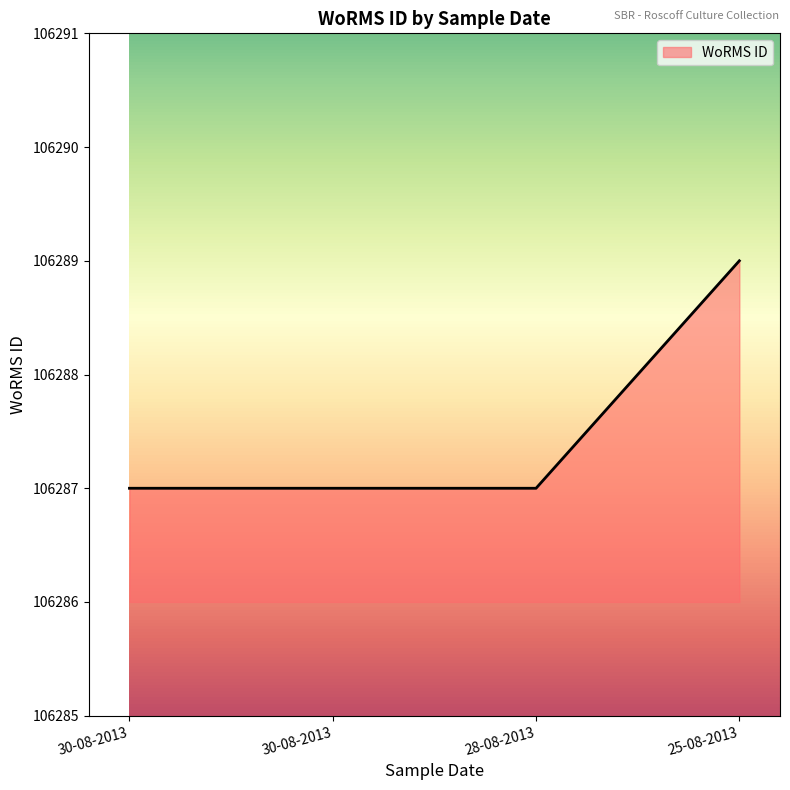

Does the chart display data point markers on the line(s)?

No